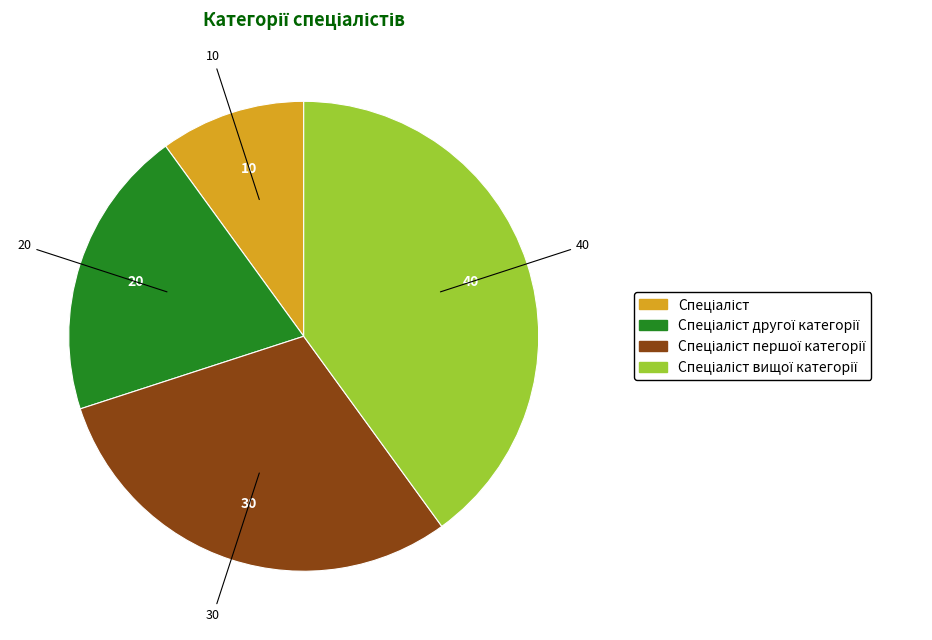

Is there a majority slice in this chart?

No